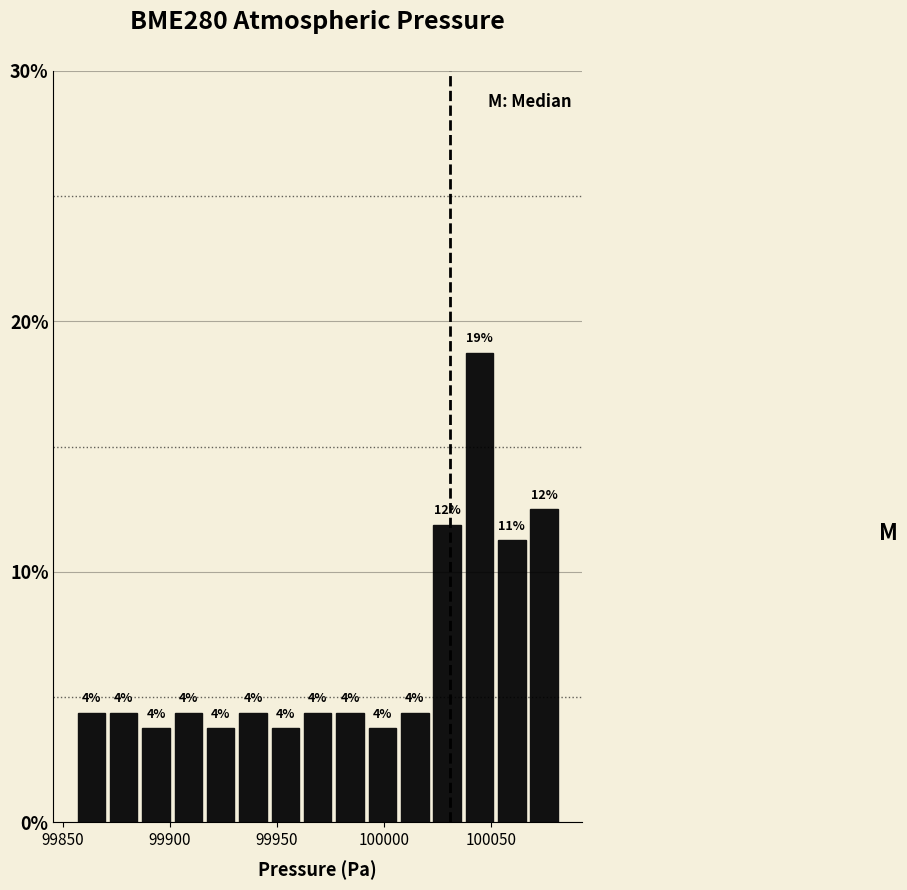

Read against the x-axis, roughly where is the centre of the tallest bar?

100045